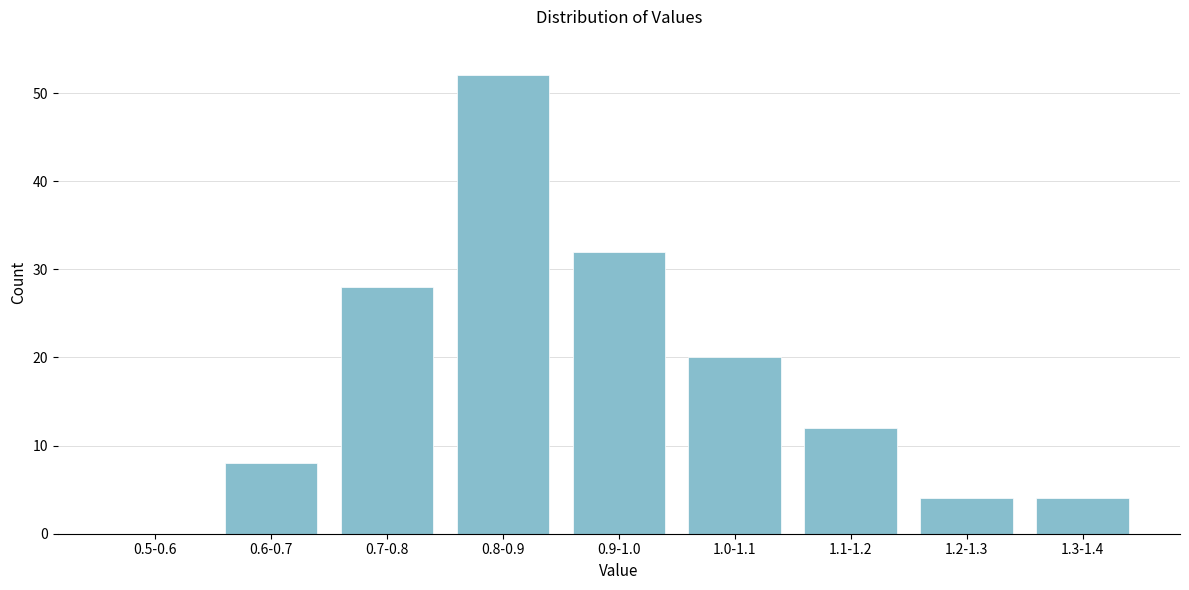

Reading right to left, extract all data points from this chart.

1.3-1.4=4	1.2-1.3=4	1.1-1.2=12	1.0-1.1=20	0.9-1.0=32	0.8-0.9=52	0.7-0.8=28	0.6-0.7=8	0.5-0.6=0